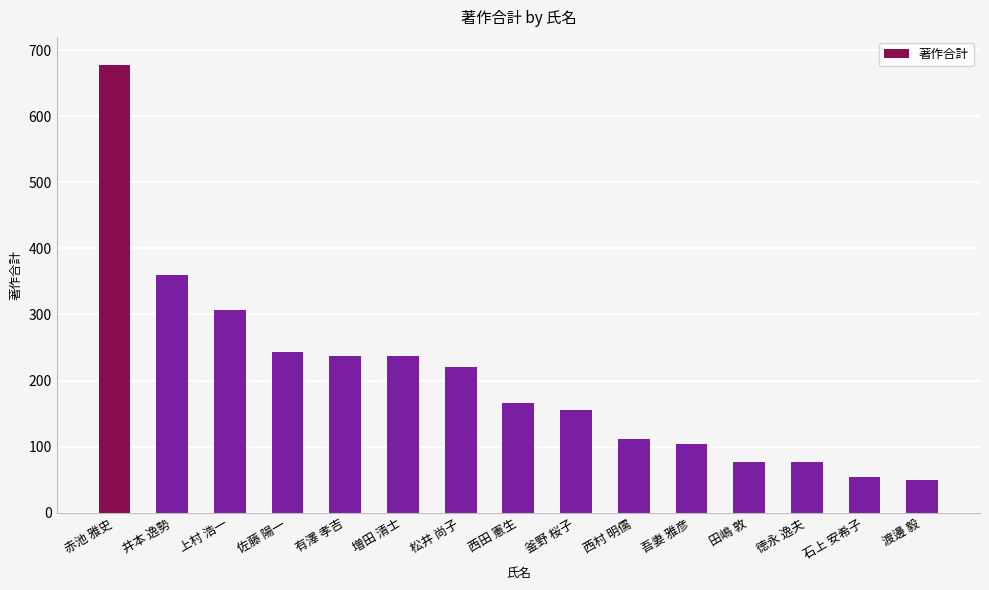

Which label corresponds to the largest value in the chart?

赤池 雅史